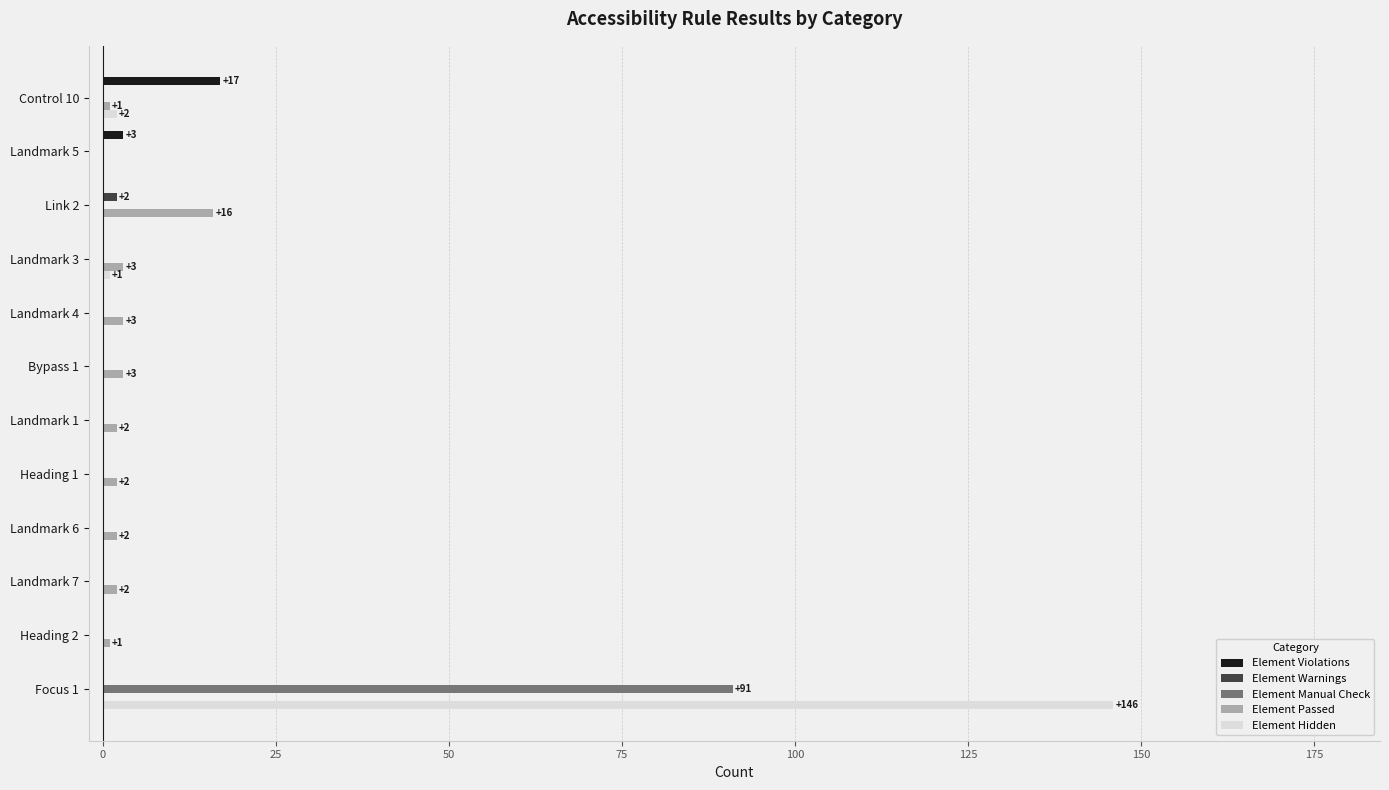

What is the sum of all Element Passed values?

35